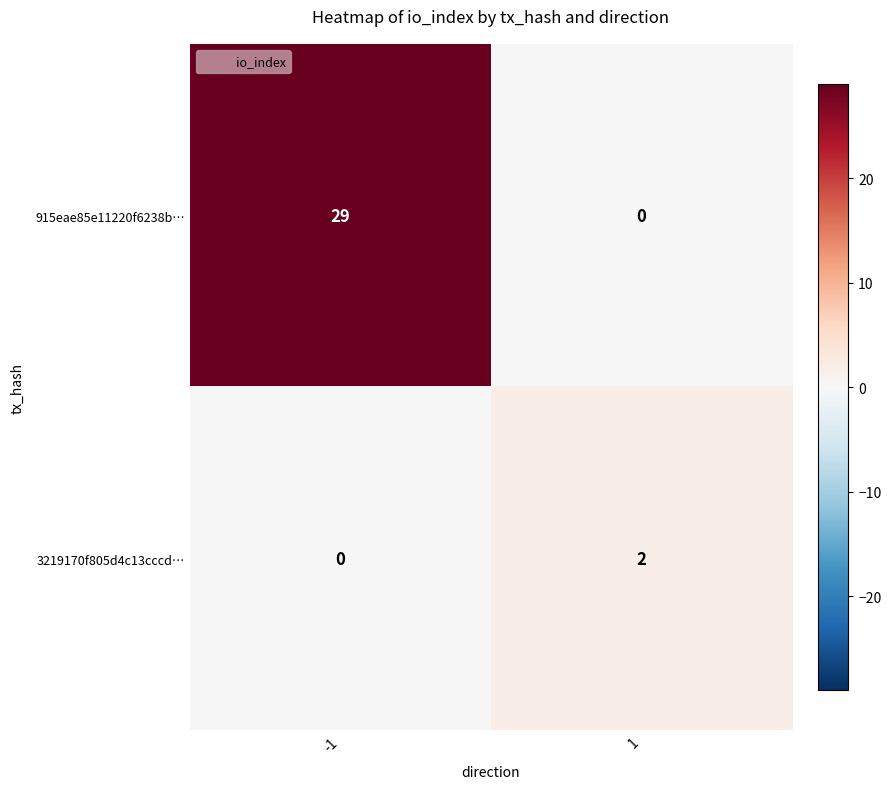

What is the maximum value shown in the chart?

29